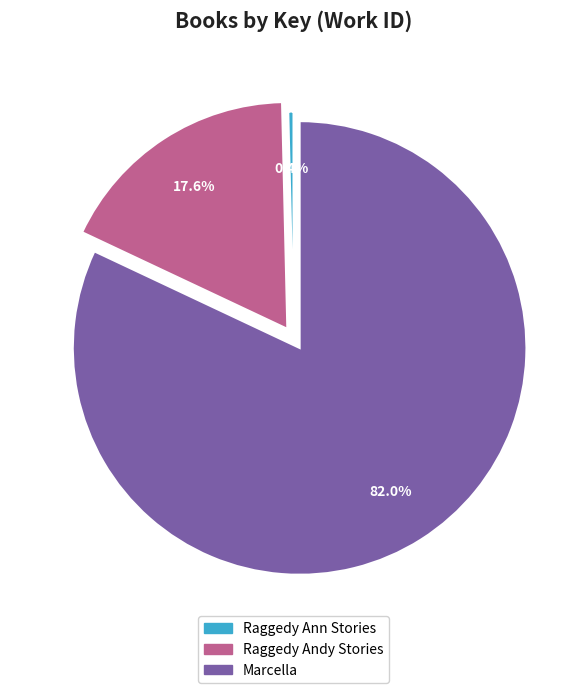

True or false: Raggedy Ann Stories accounts for 0% of the total.

True